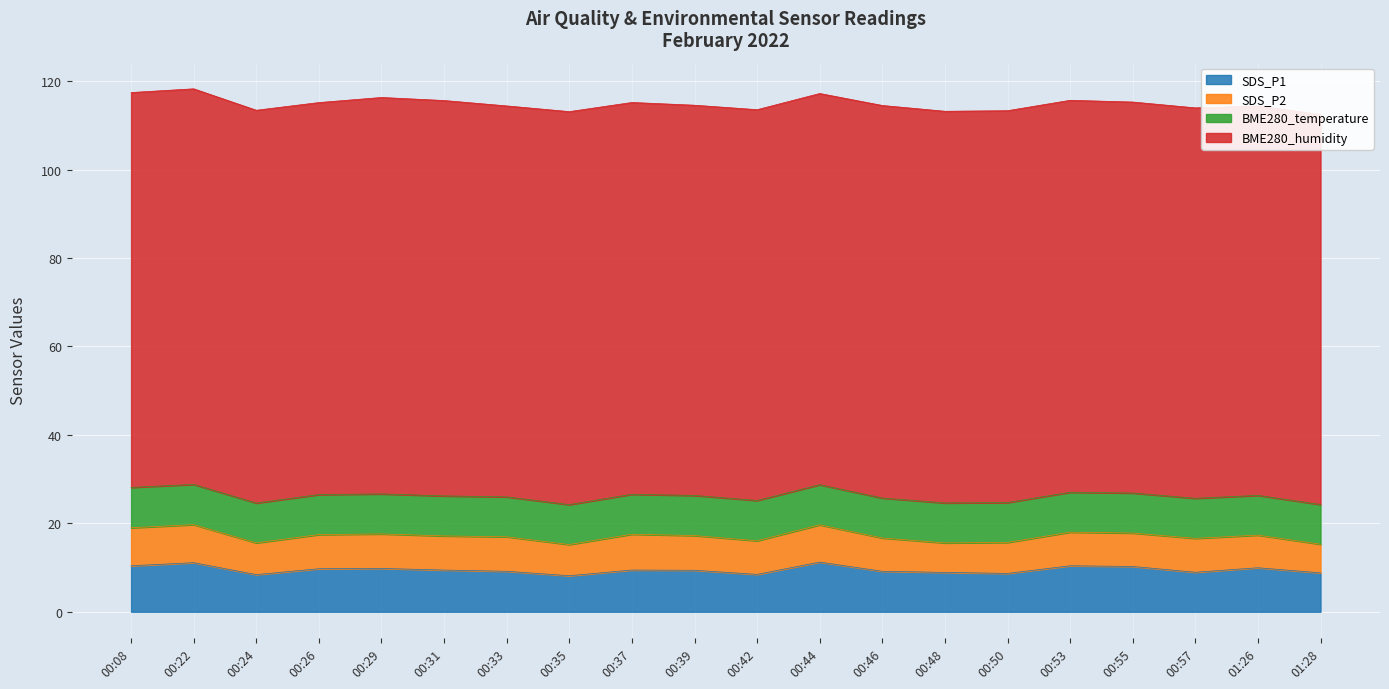

Count the number of data series in this chart.

4